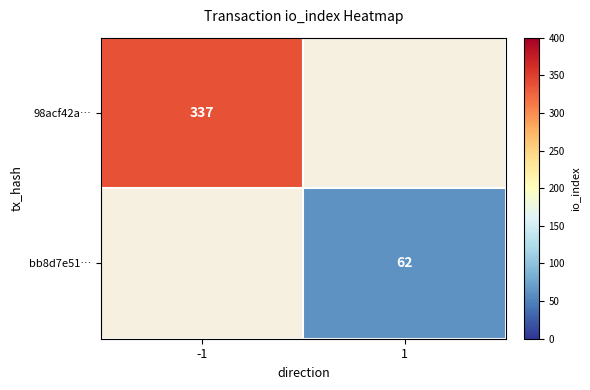

The value of bb8d7e51… at 1 is 62. True or false?

True